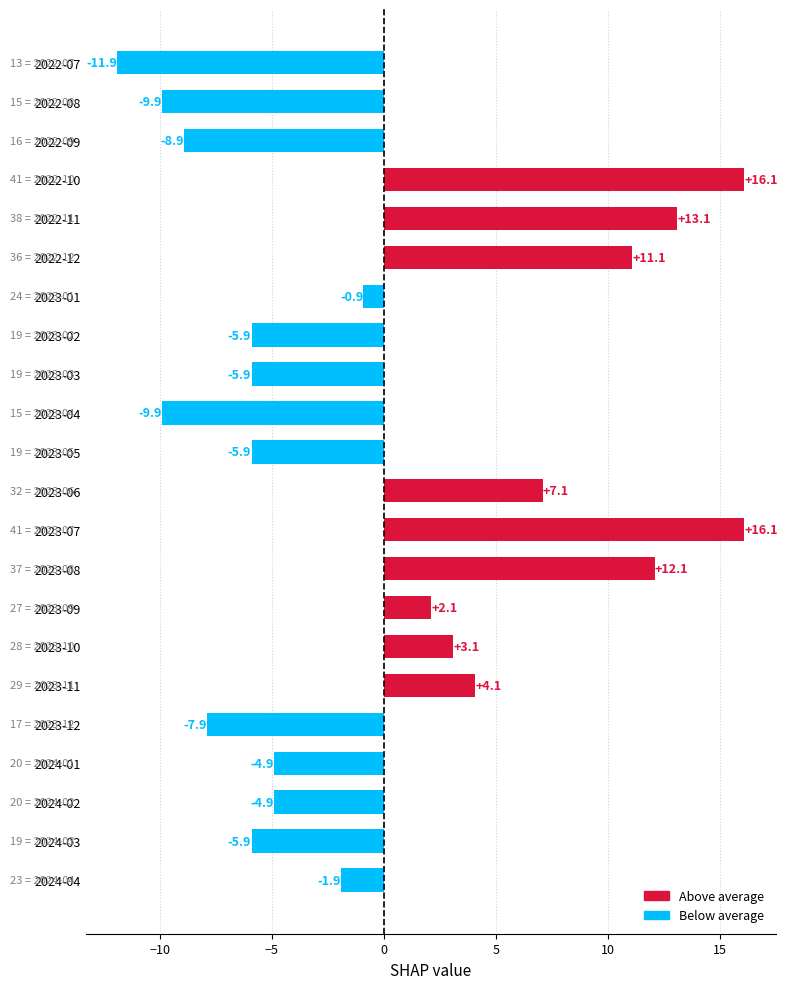

True or false: the data shows 12.1 at 2023-08.

True